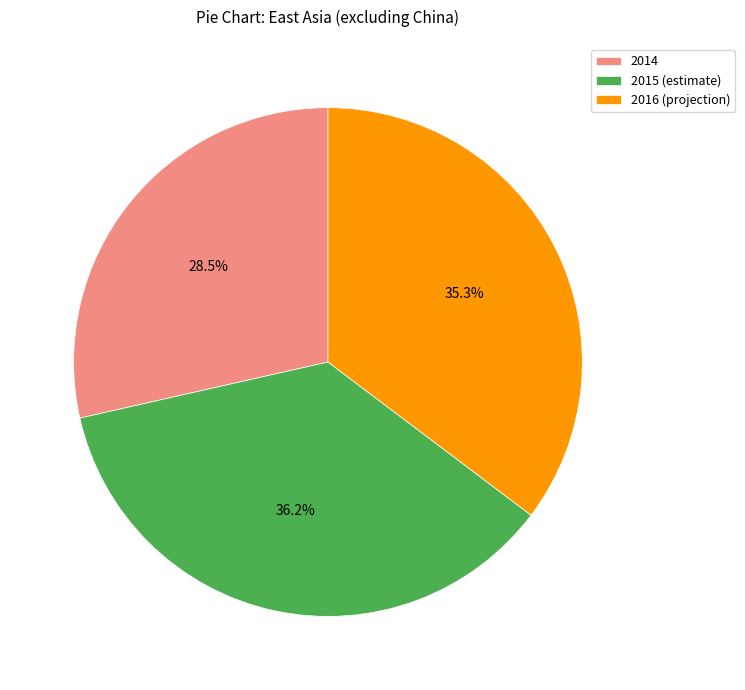

Rank the categories by value from lowest to highest.

2014, 2016 (projection), 2015 (estimate)